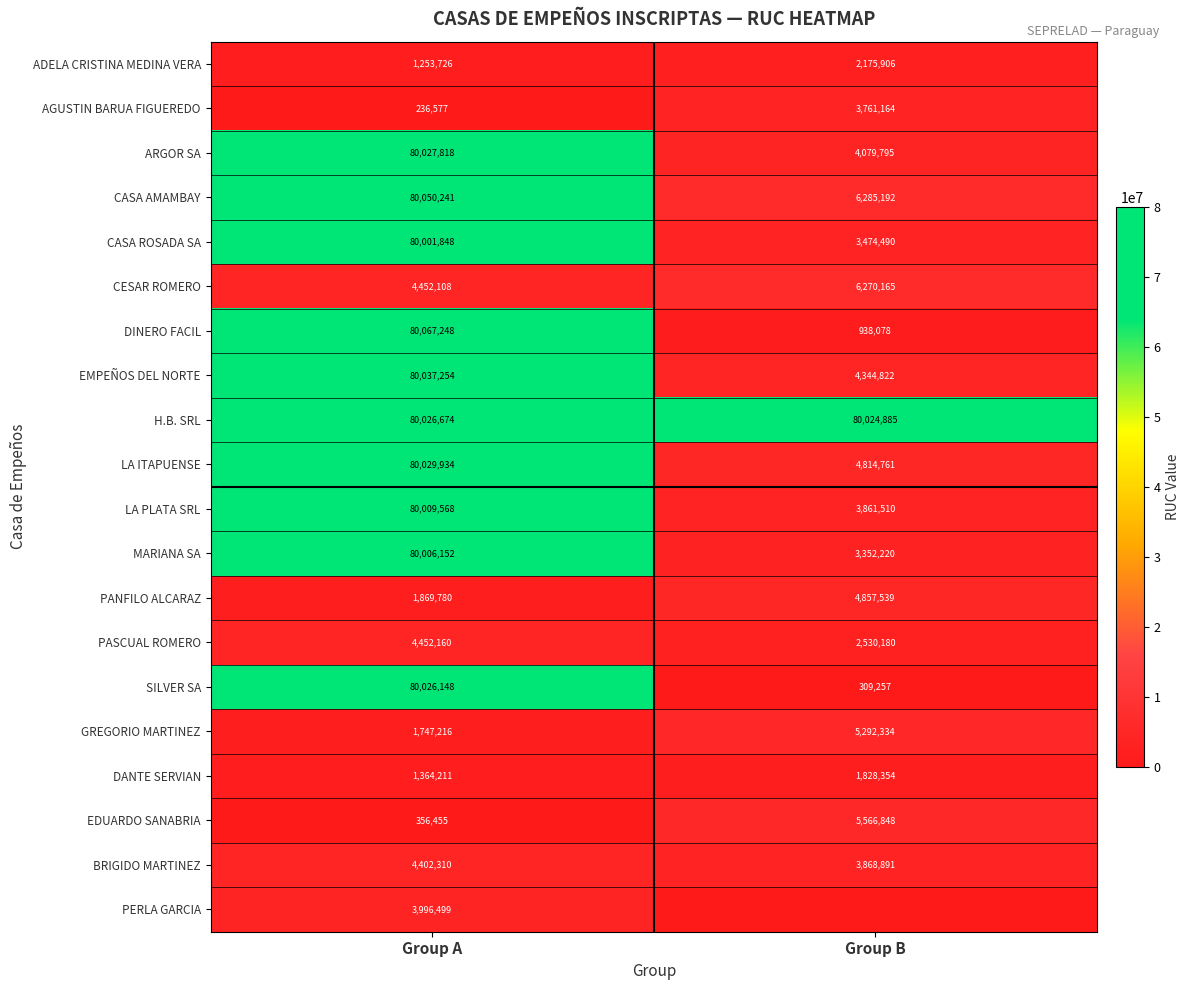

What is the maximum value shown in the chart?

80067248